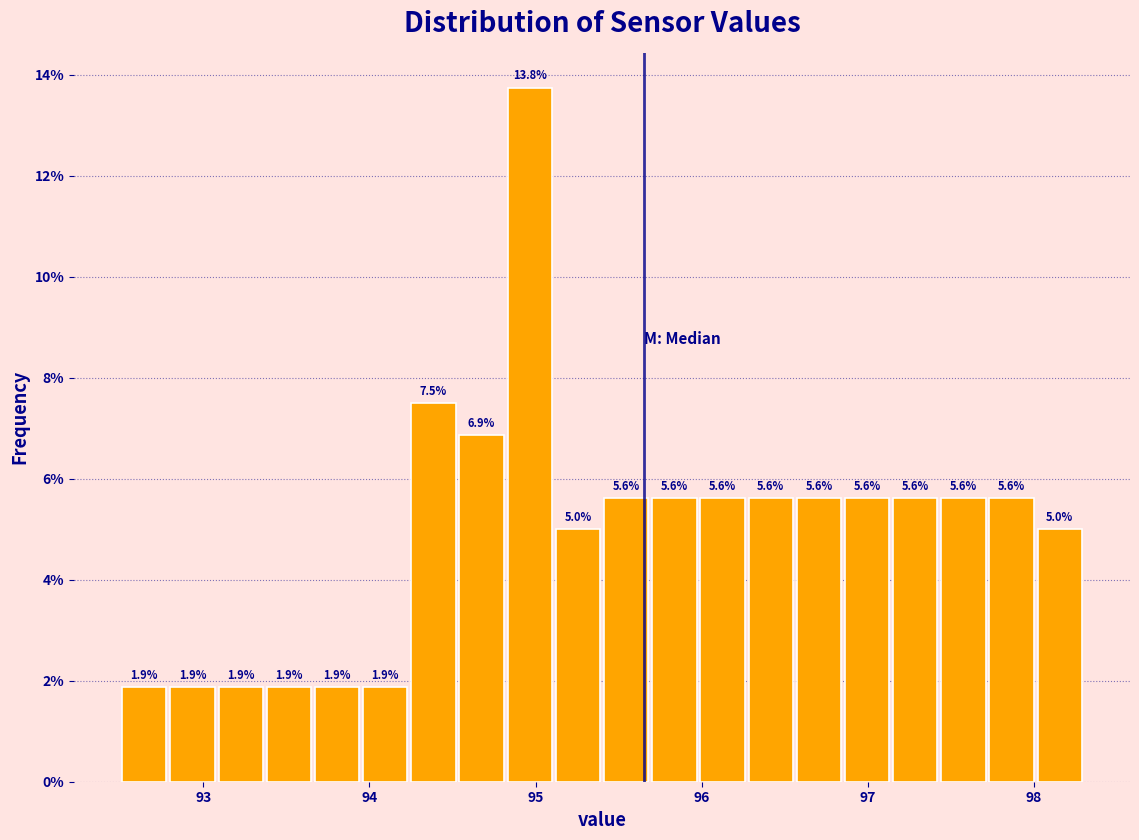

Around what value on the x-axis is the tallest bar? Give the approximate position of its centre, as read against the axis.

95.0